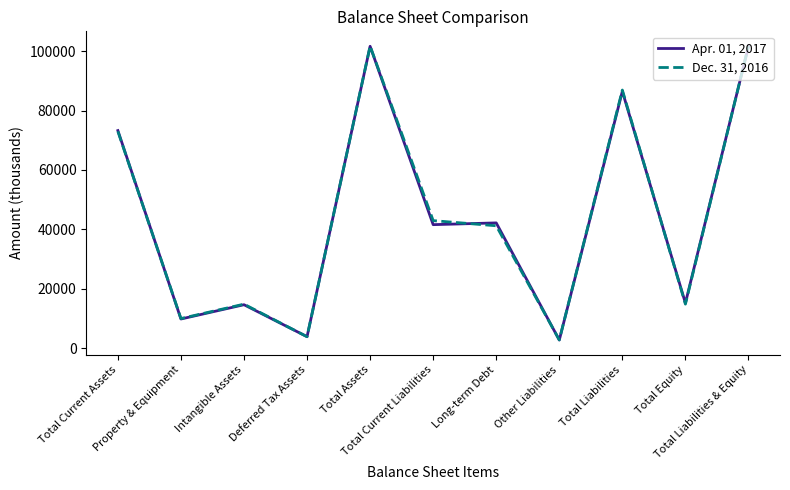

What is the difference between the Apr. 01, 2017 values at Property & Equipment and Total Liabilities & Equity?

91841